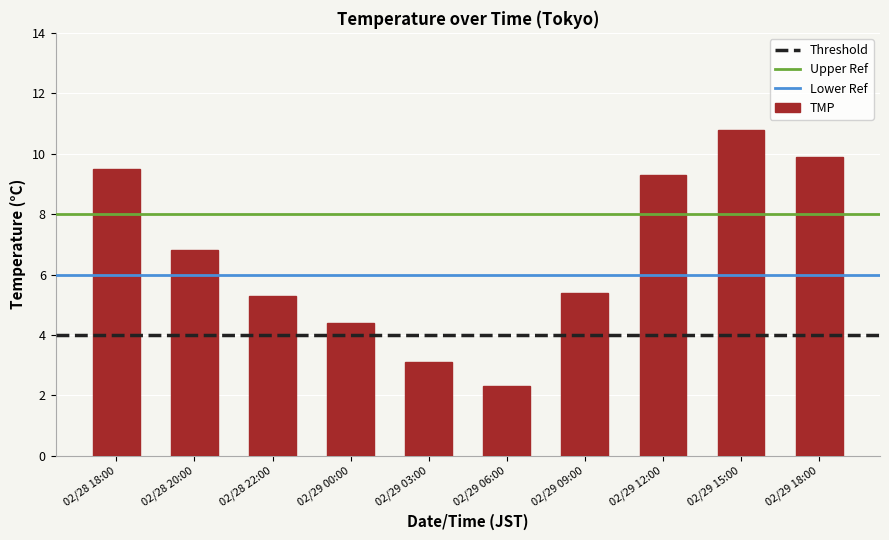

Reading left to right, list all the values displayed in this chart.

02/28 18:00=9.5	02/28 20:00=6.8	02/28 22:00=5.3	02/29 00:00=4.4	02/29 03:00=3.1	02/29 06:00=2.3	02/29 09:00=5.4	02/29 12:00=9.3	02/29 15:00=10.8	02/29 18:00=9.9